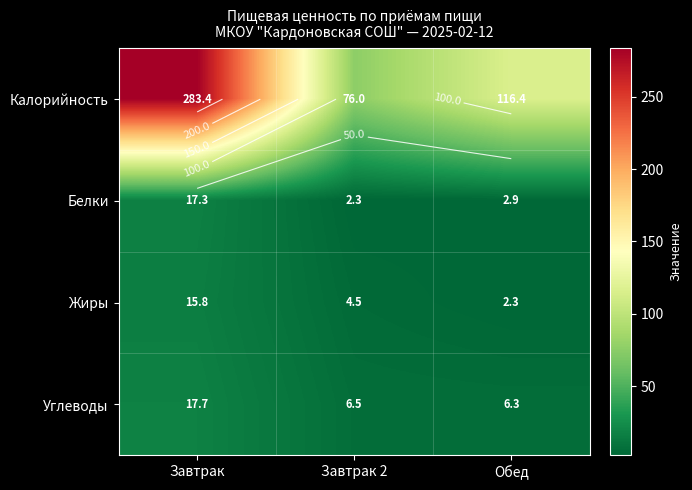

What is the average value of the Жиры series?

7.5